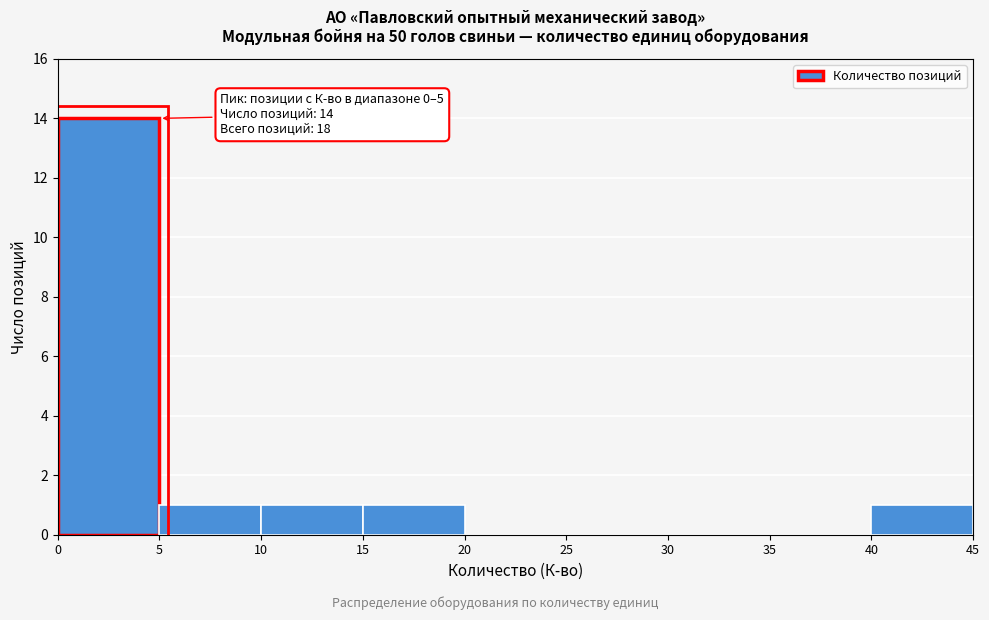

Over which range of the x-axis is the bar tallest?

0 to 5